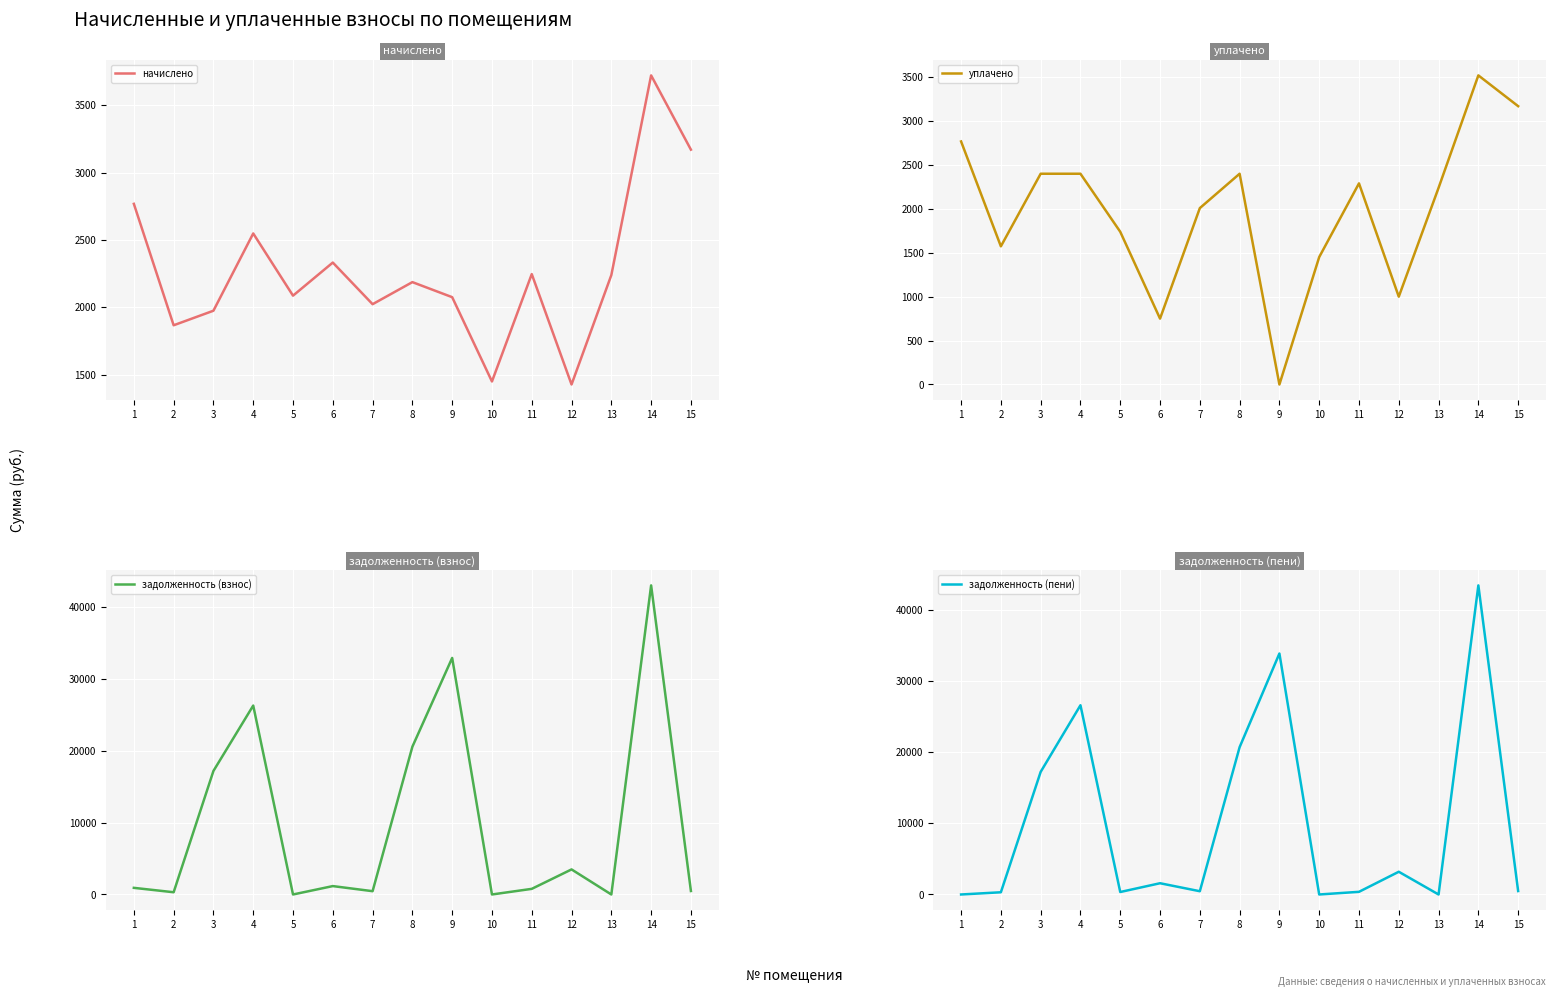

At which category is the sum across all series the highest?

14